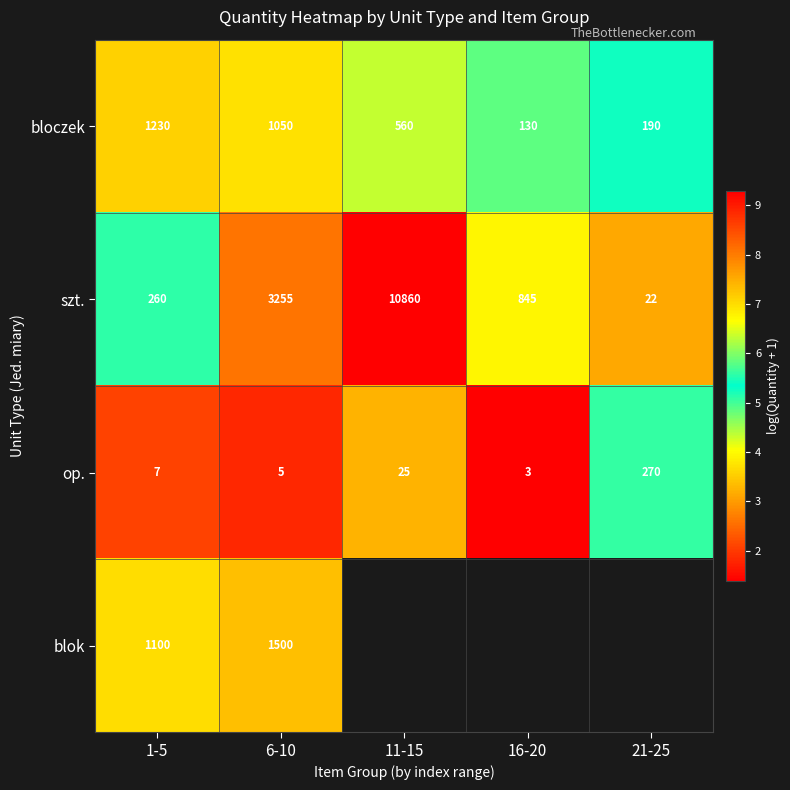

At 1-5, list the series in order from smallest to largest.

op., szt., blok, bloczek